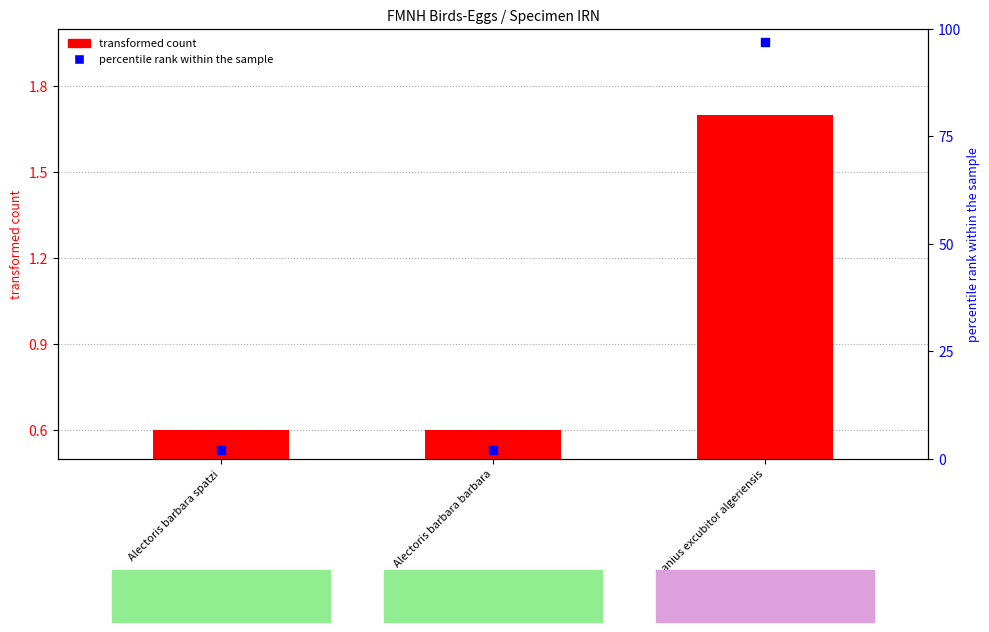

Is the value of transformed count at Alectoris barbara barbara greater than the value of percentile rank within the sample at Lanius excubitor algeriensis?

No